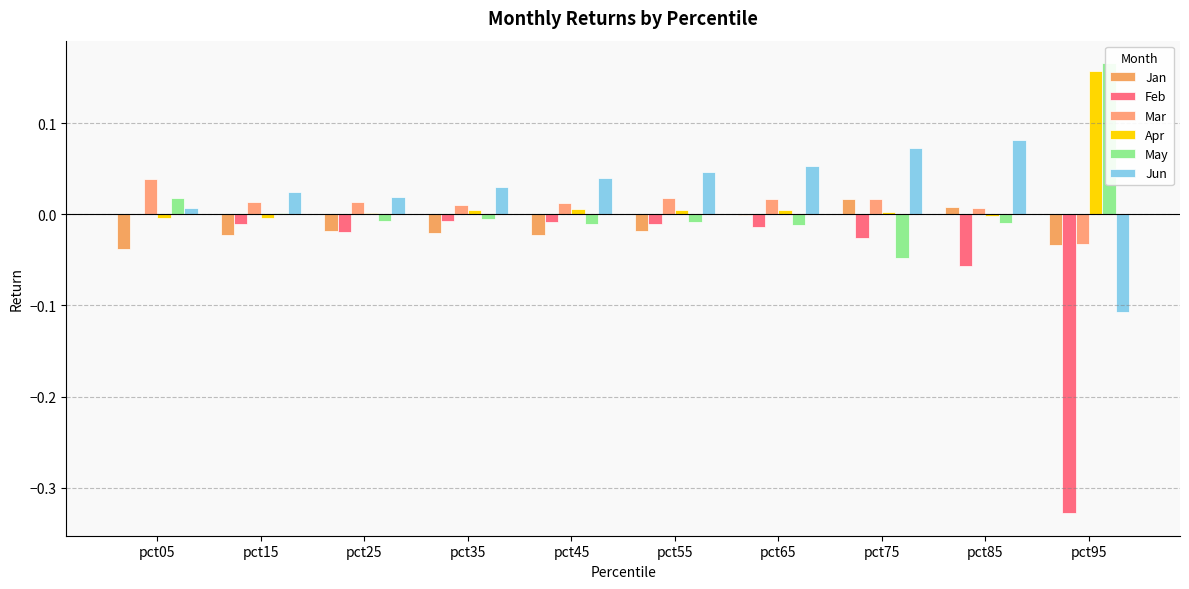

Which has a higher value, pct75 or pct05?

pct75